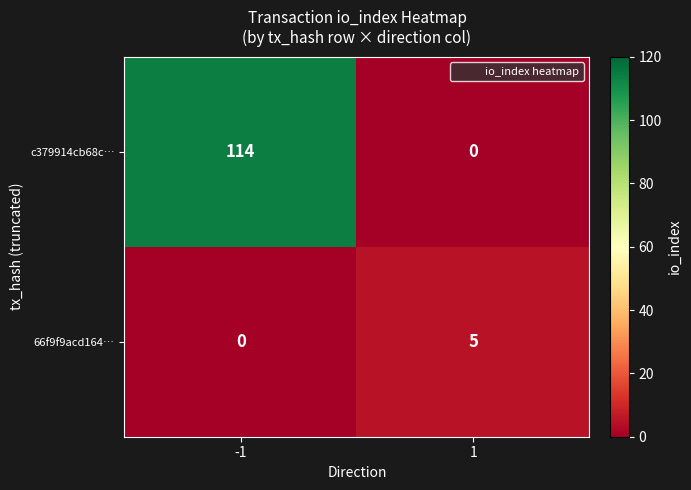

Reading right to left, what are all the values shown in this chart?

c379914cb68c…: 1=0	-1=114
66f9f9acd164…: 1=5	-1=0